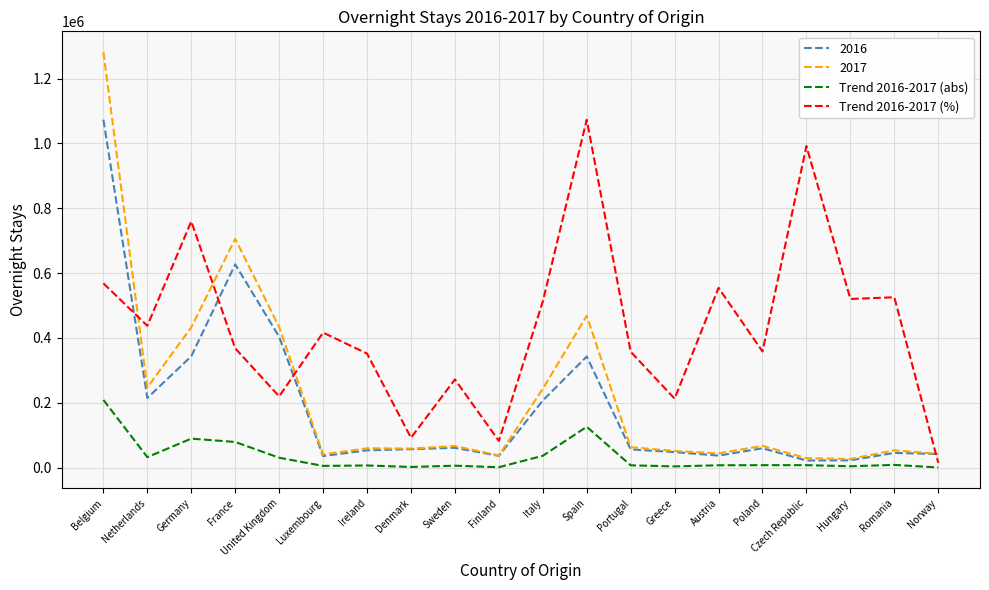

What is the lowest value of the Trend 2016-2017 (abs) series?

211.0